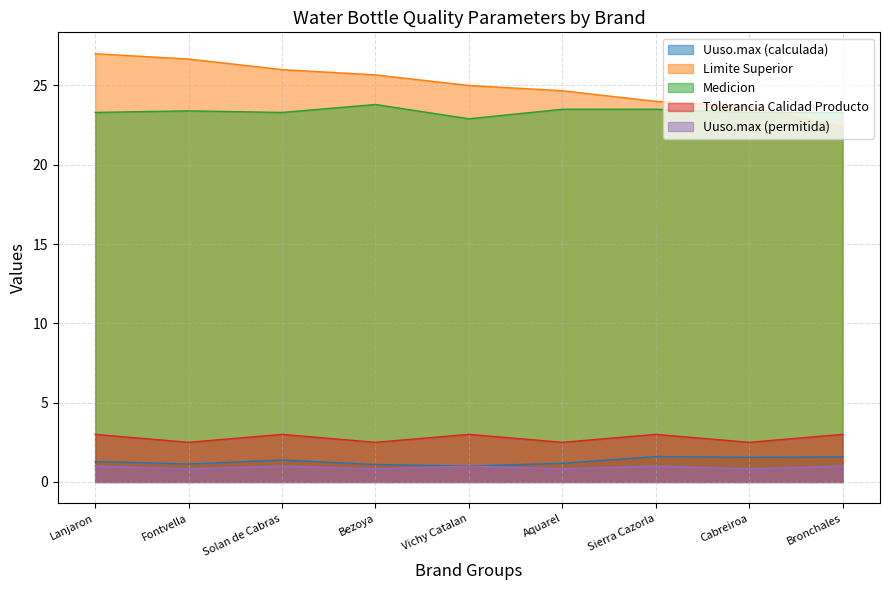

True or false: Limite Superior has more than 0 points higher than both neighbors.

False